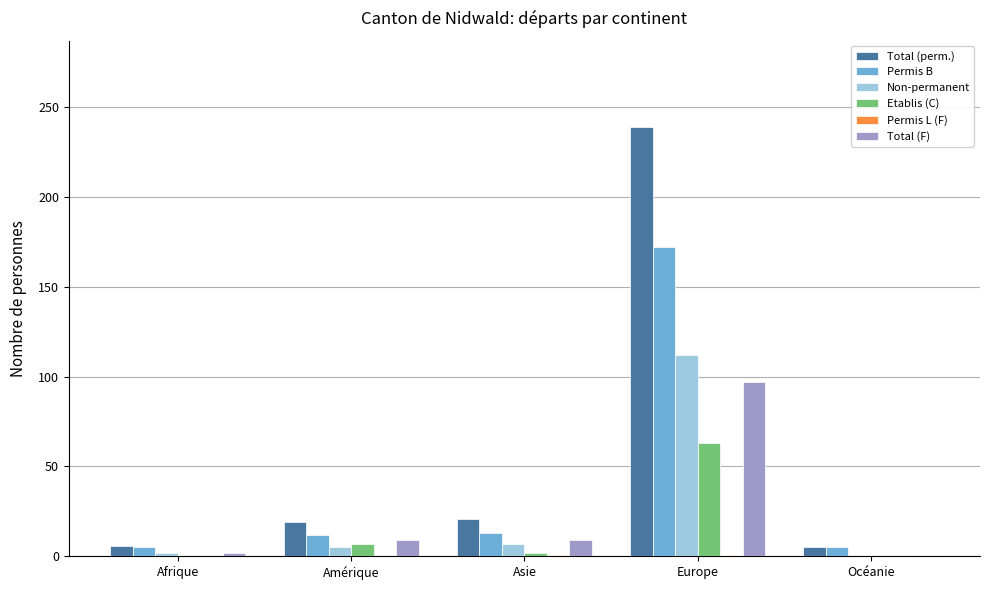

Does the chart contain stacked bars?

No